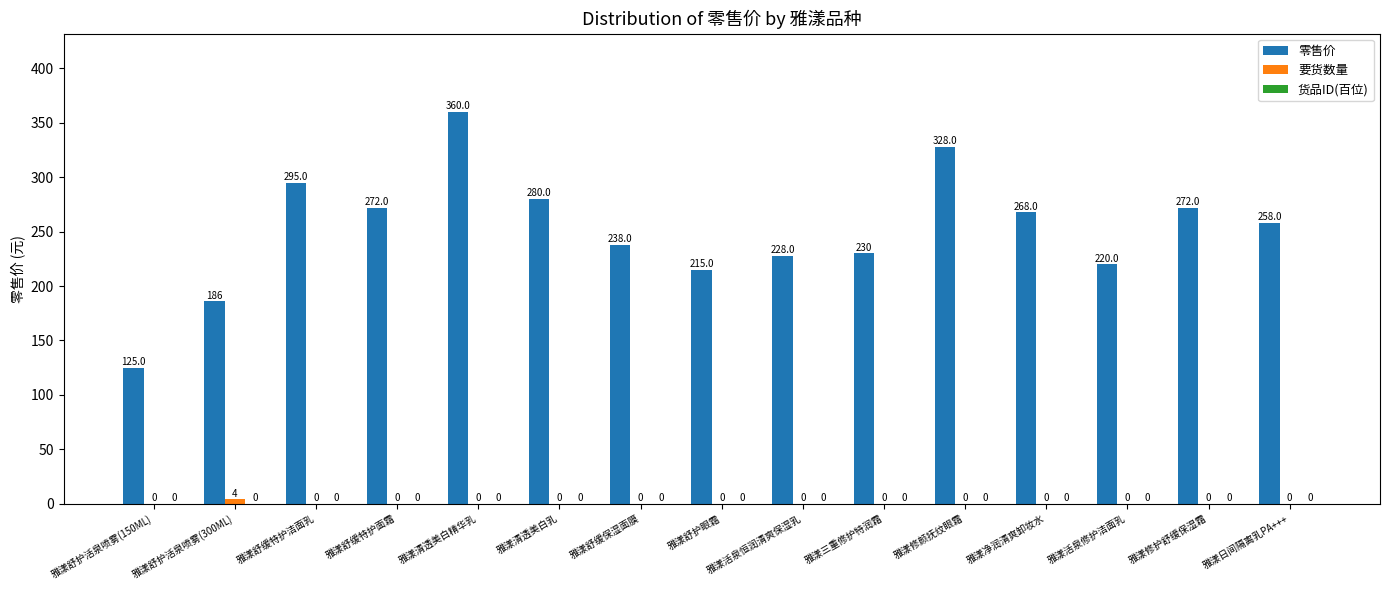

What is the sum of the 零售价 values at 雅漾舒护活泉喷雾(150ML) and 雅漾活泉修护洁面乳?

345